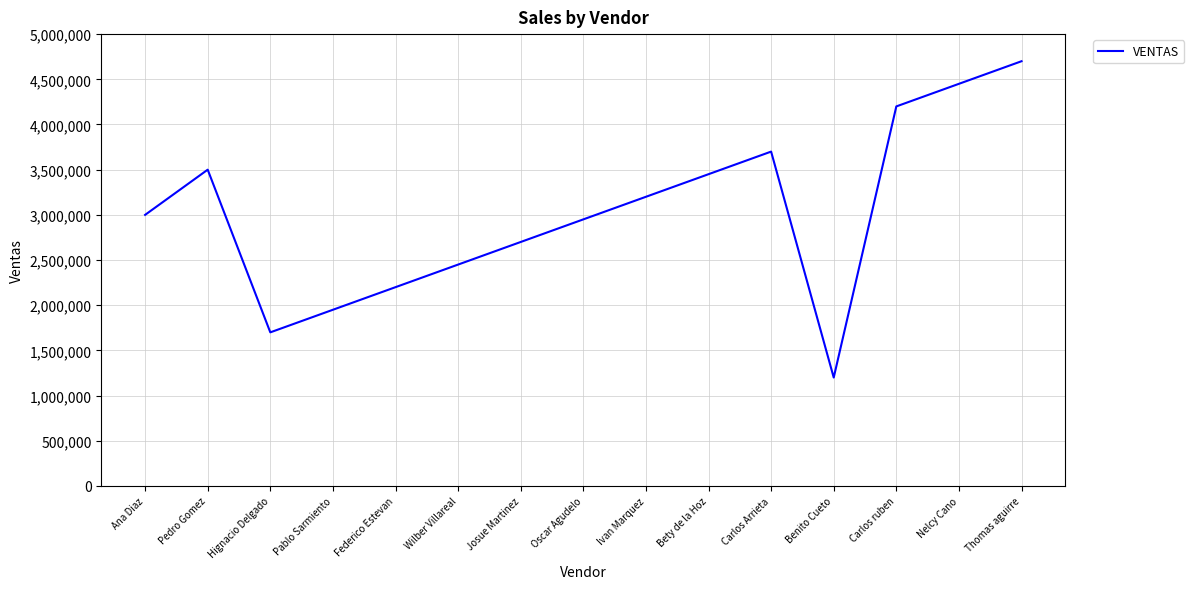

The chart shows a value of 2393249 at Hignacio Delgado. True or false?

False